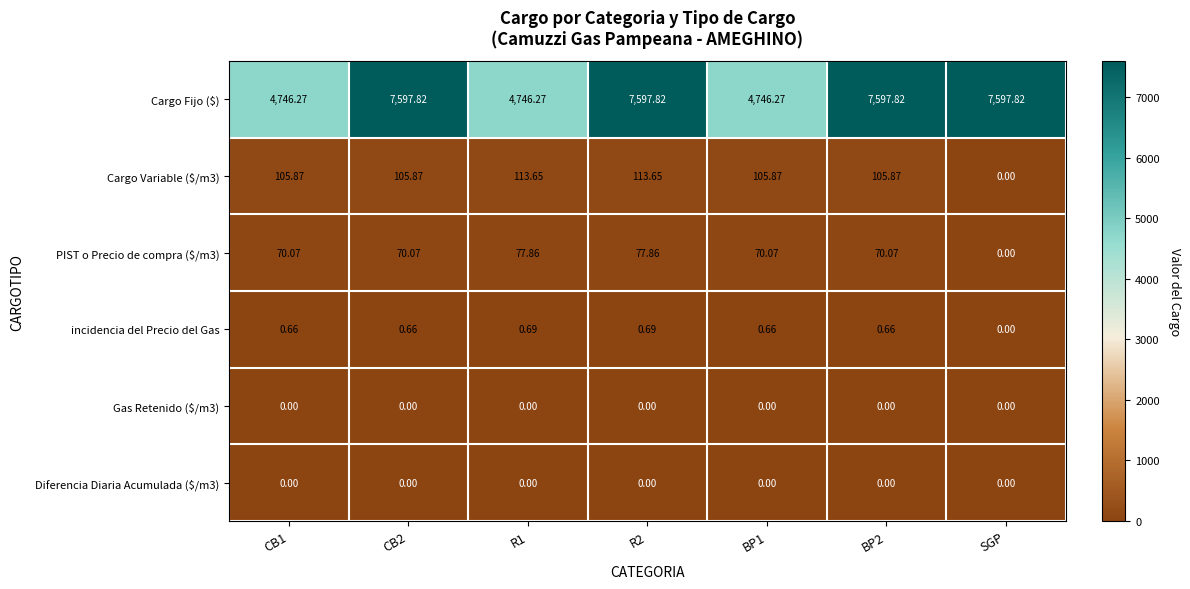

Which category has the lowest value in the Cargo Variable ($/m3) series?

SGP